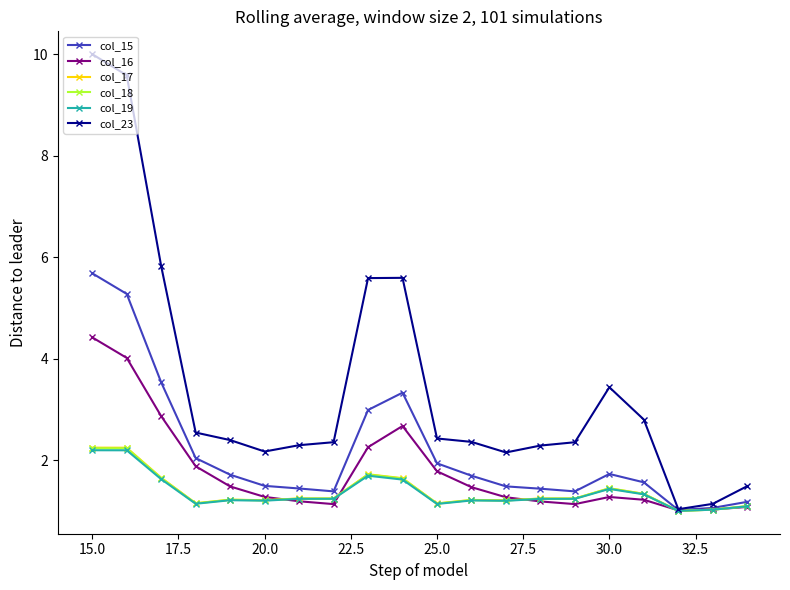

True or false: col_19 has more than 2 interior local peaks.

True